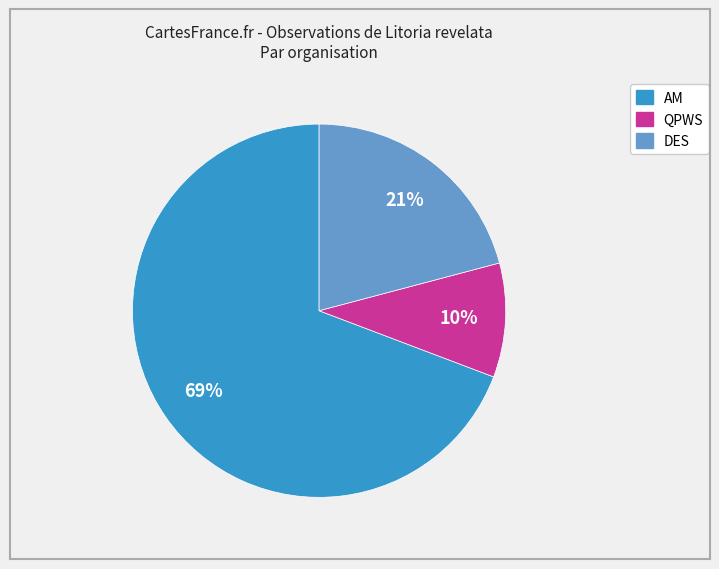

Does any single category account for the majority?

Yes